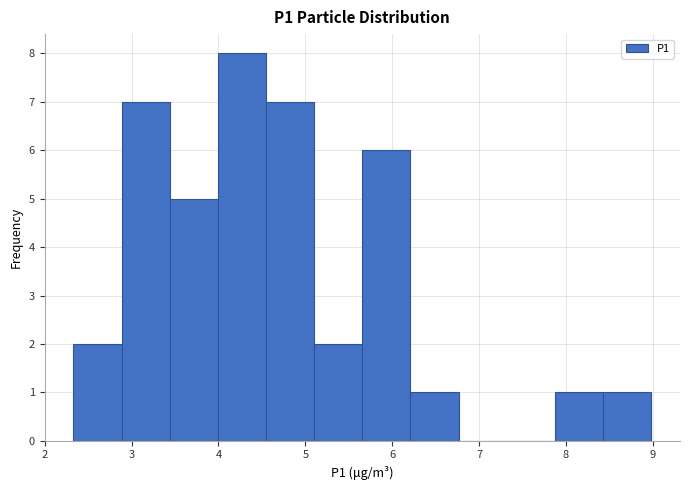

Over which range of the x-axis is the bar tallest?

4.0 to 4.5